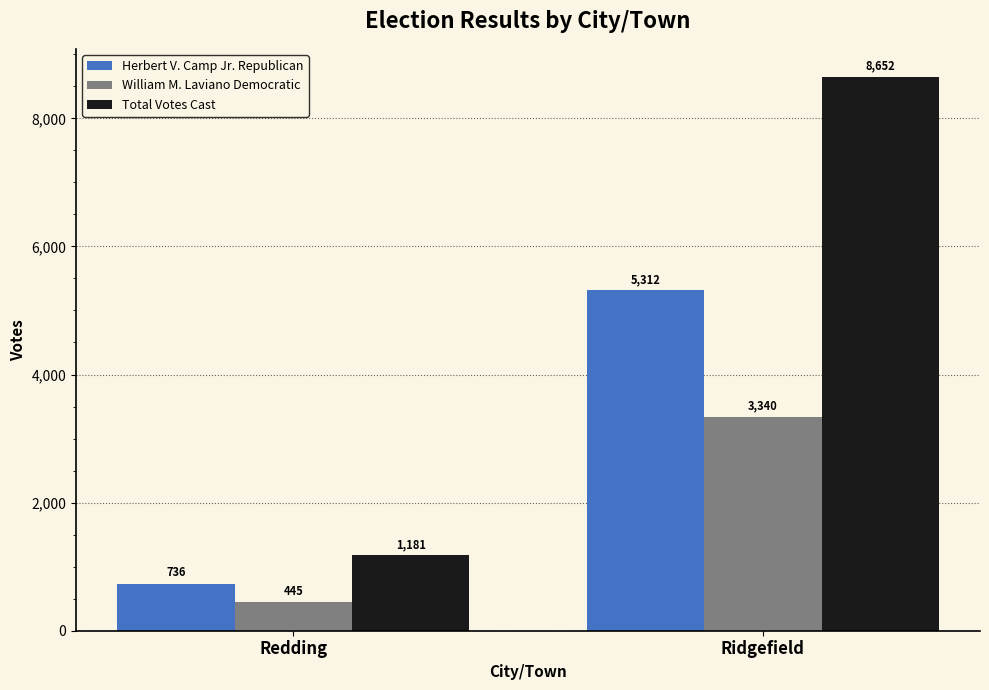

What are all the series names shown in the legend?

Herbert V. Camp Jr. Republican, William M. Laviano Democratic, Total Votes Cast